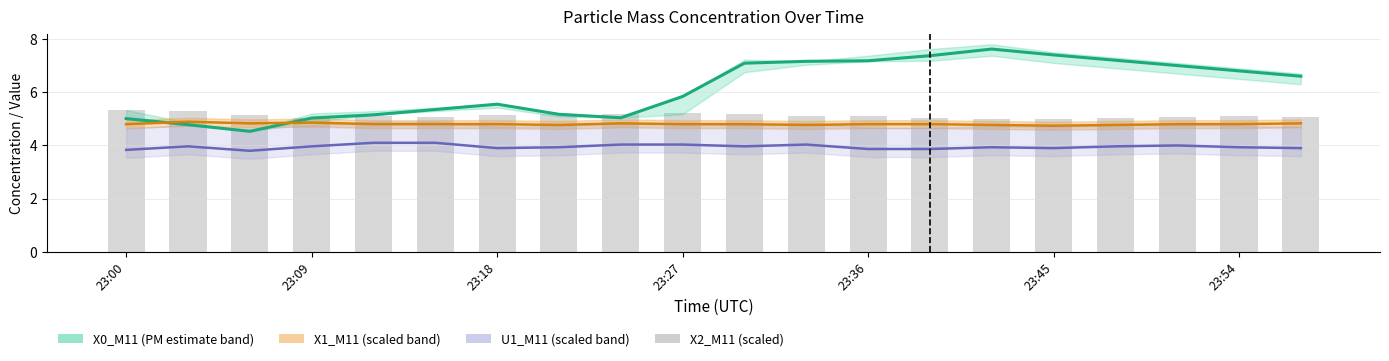

The U1_M11 (scaled) series shows 1.1 at 17. True or false?

False